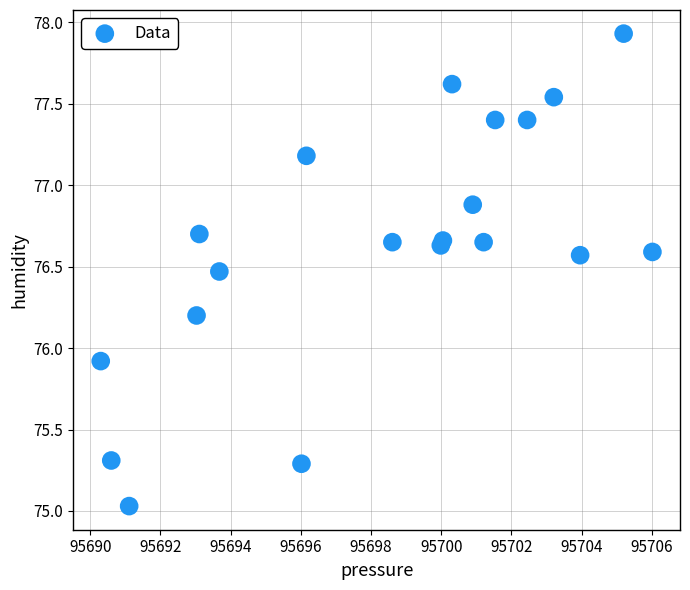

What Y value in the scatter plot is closest to 76?

75.9